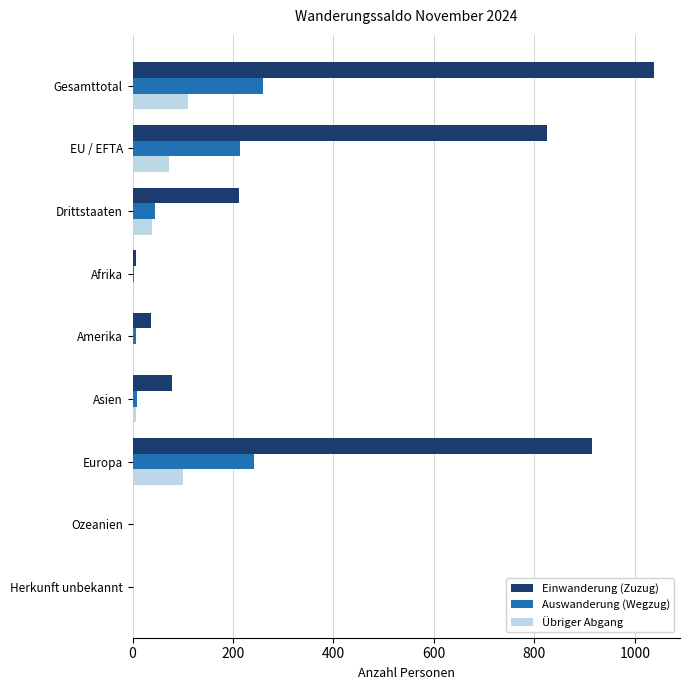

Is it true that Übriger Abgang equals 39 at Drittstaaten?

True